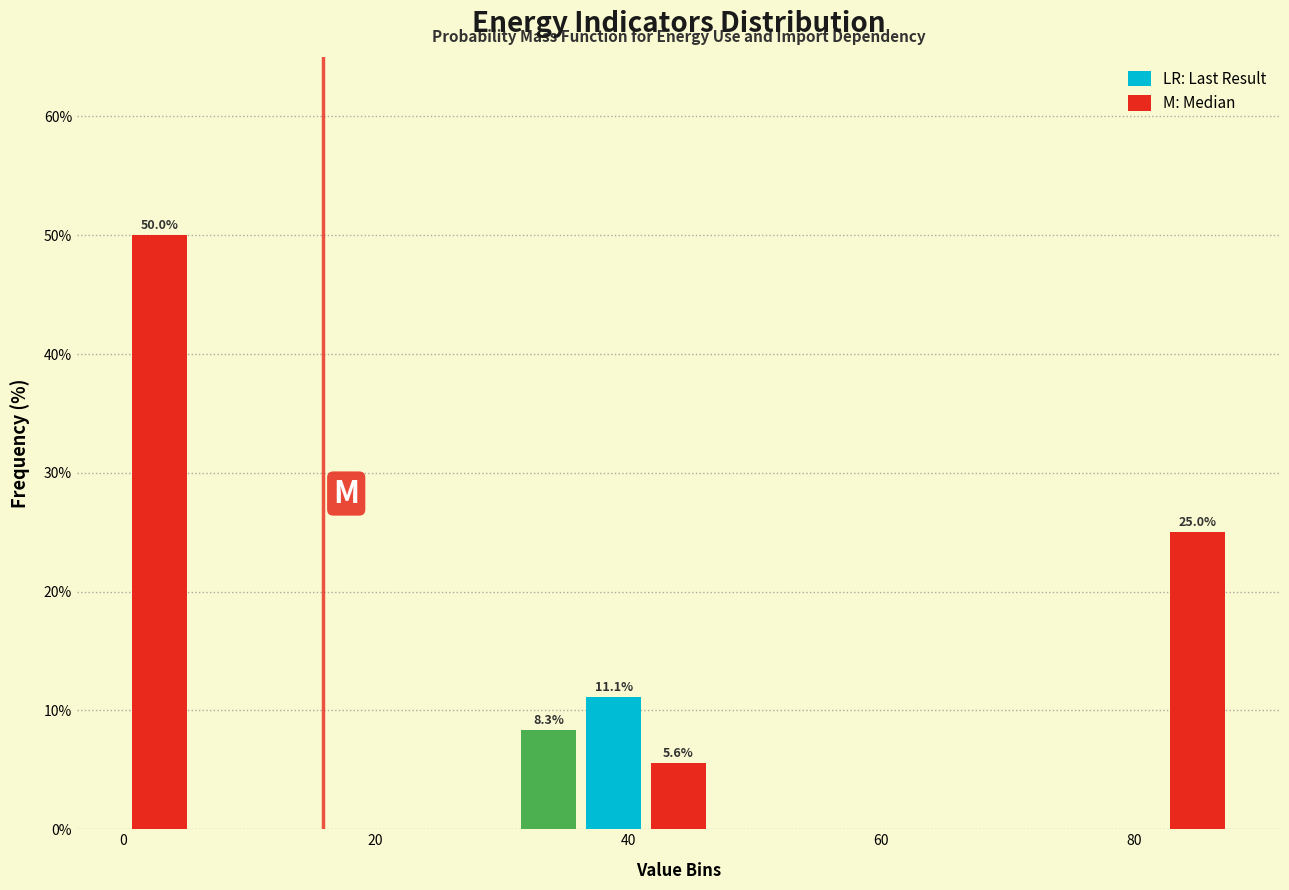

Around what value on the x-axis is the tallest bar? Give the approximate position of its centre, as read against the axis.

2